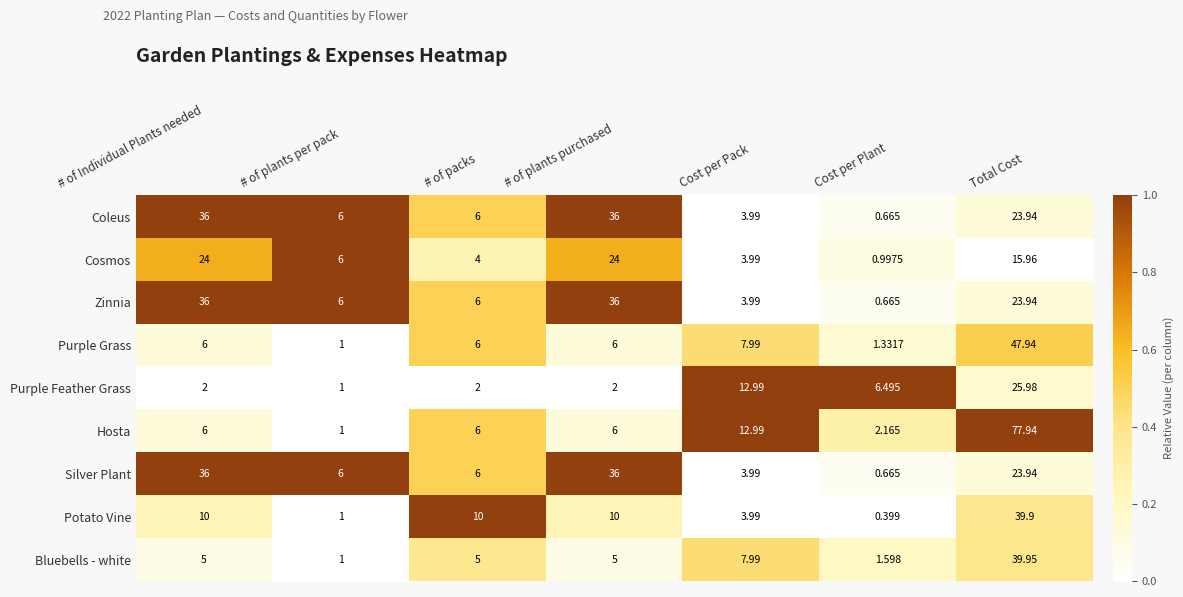

Which series has the largest range (max minus min)?

Hosta